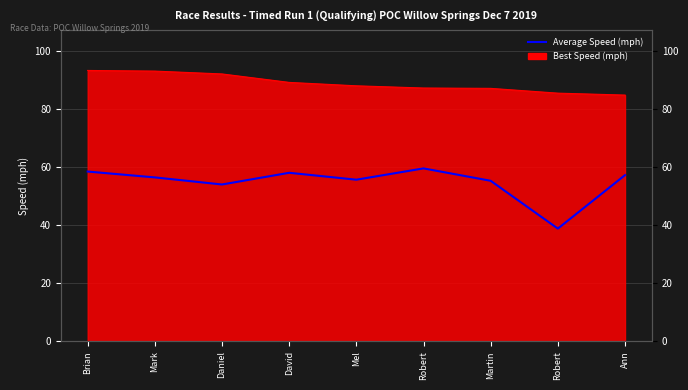

Rank the categories by value from highest to lowest.

Robert, Brian, David, Ann, Mark, Mel, Martin, Daniel, Robert